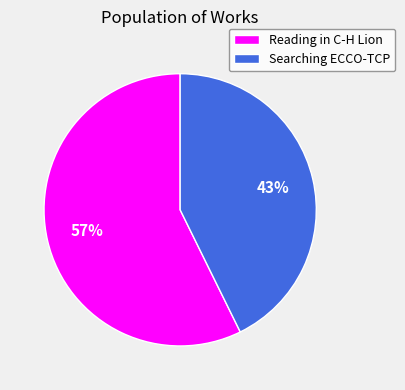

Which has a higher value, Reading in C-H Lion or Searching ECCO-TCP?

Reading in C-H Lion